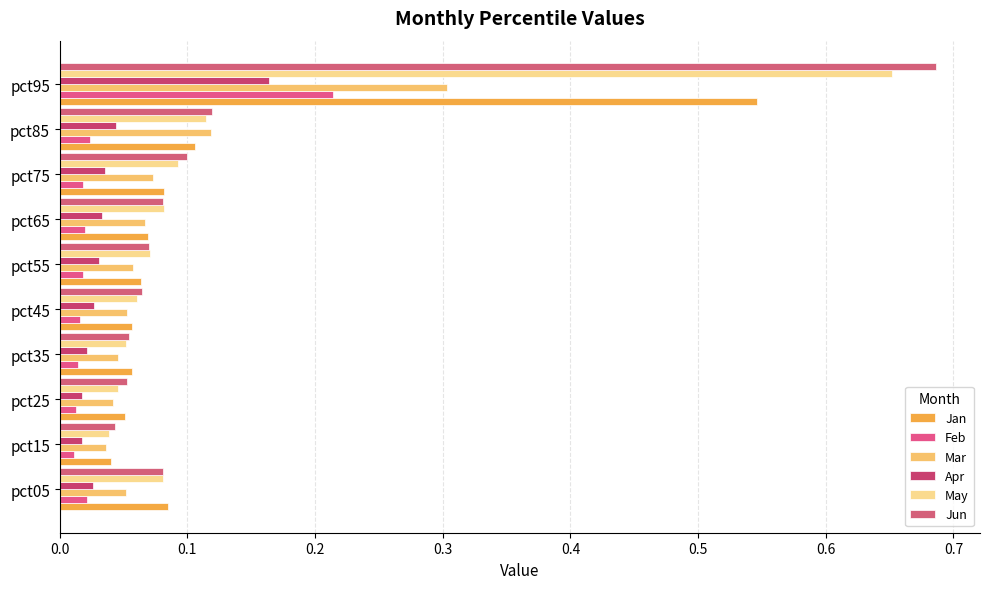

How many distinct data groups are displayed?

6